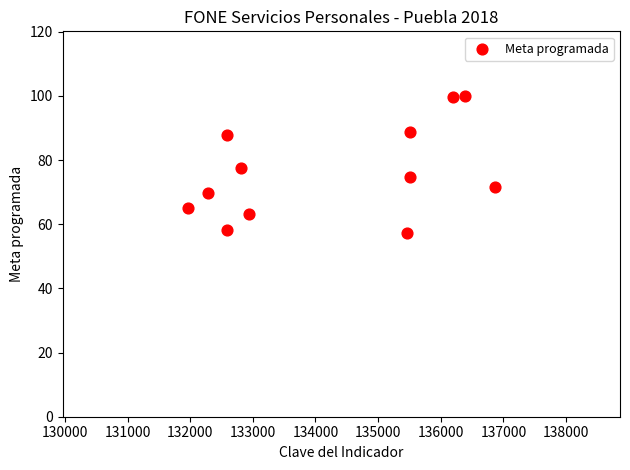

What is the range of Y values (max minus min)?

42.7